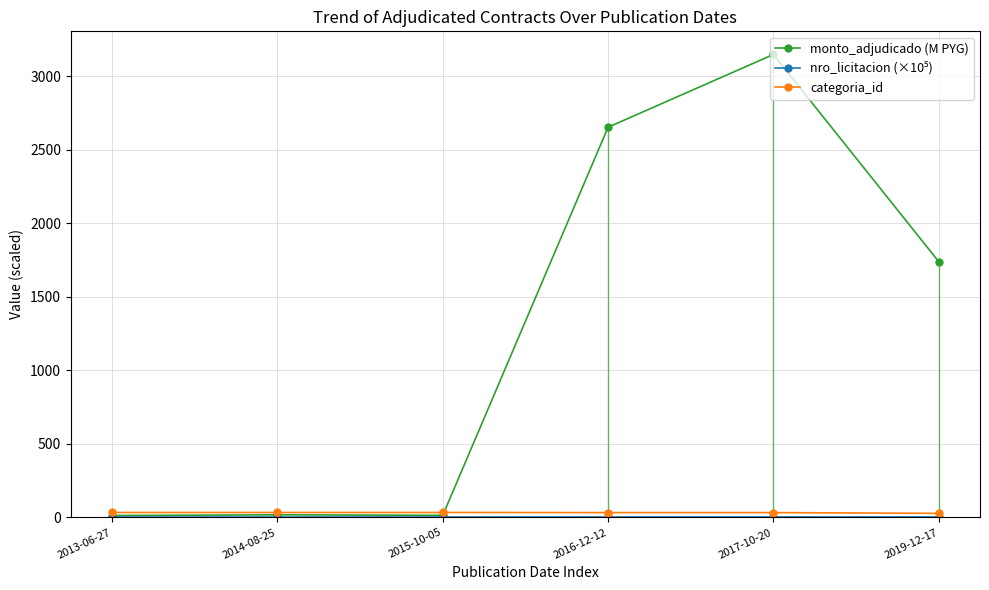

Which series has the largest range (max minus min)?

monto_adjudicado (M PYG)